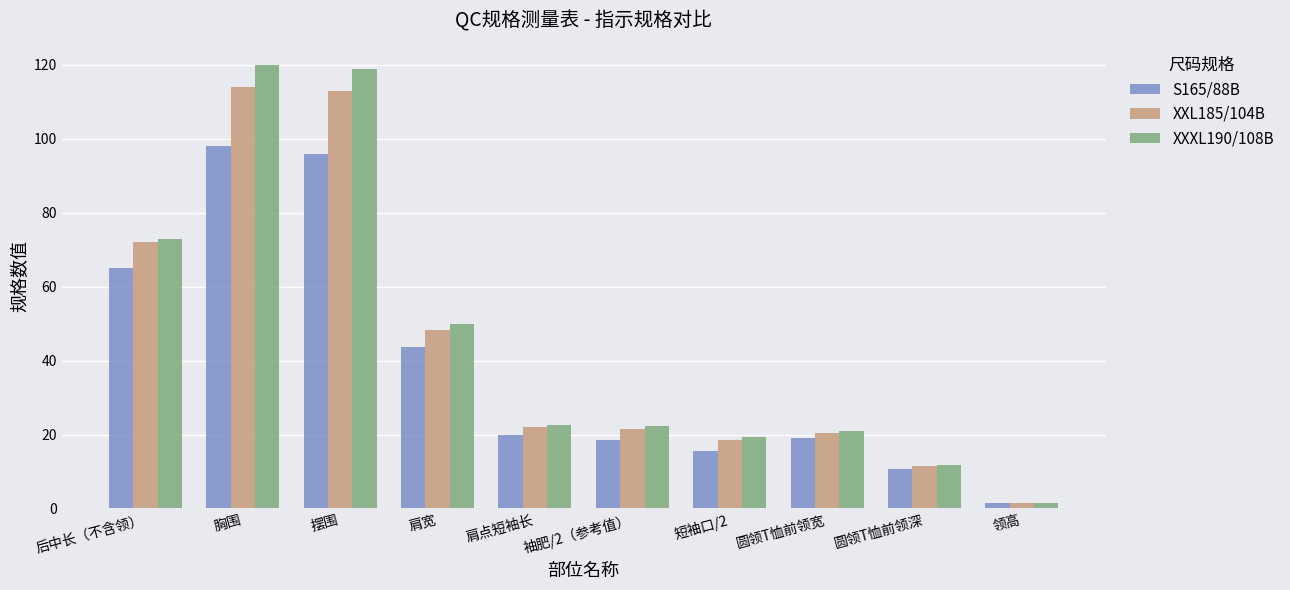

How many categories are shown in the chart?

10